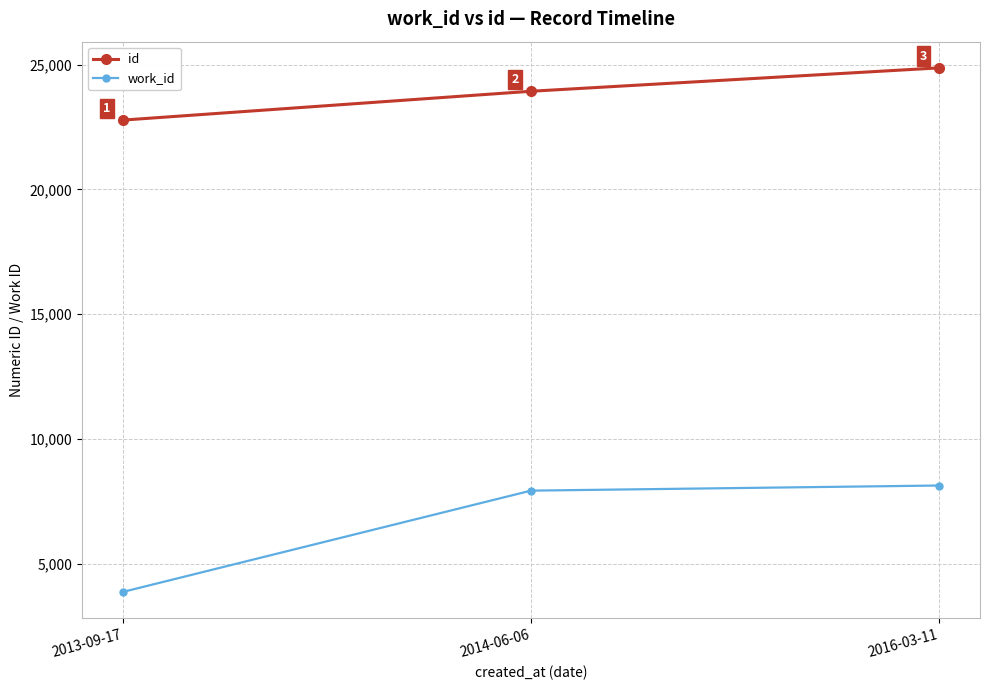

Rank the series at 2013-09-17 from lowest to highest value.

work_id, id